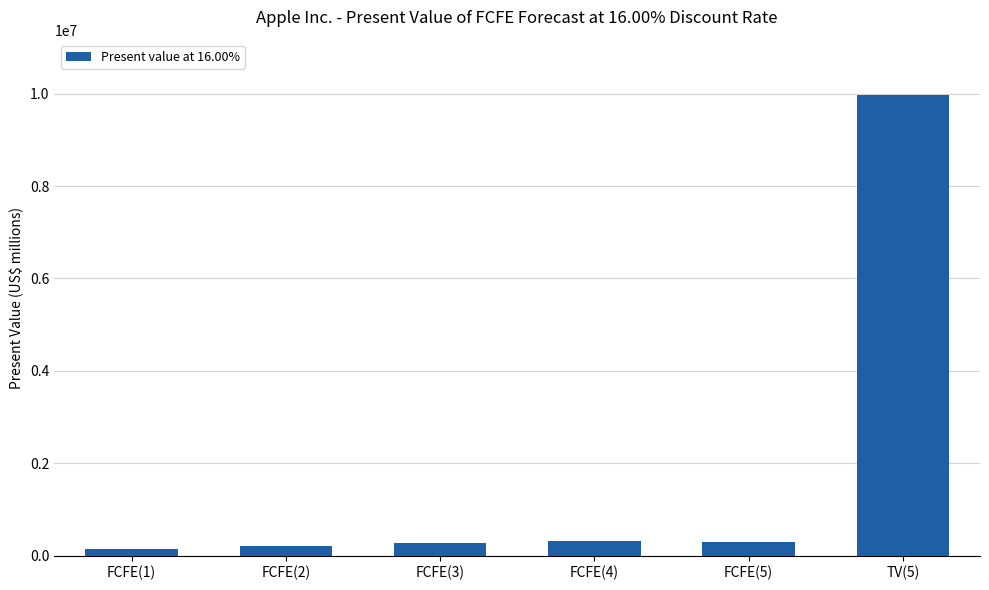

What is the value of the 5th bar from the left?

305237